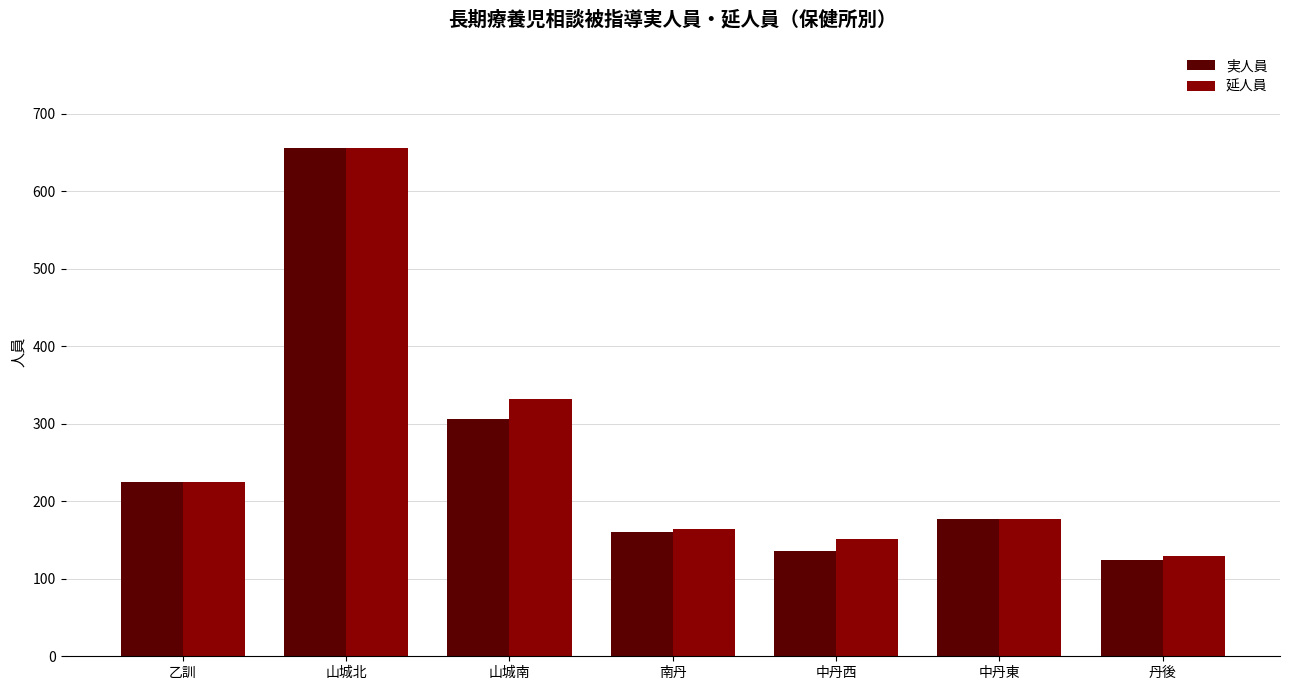

True or false: 実人員 has a value of 124 at 丹後.

True